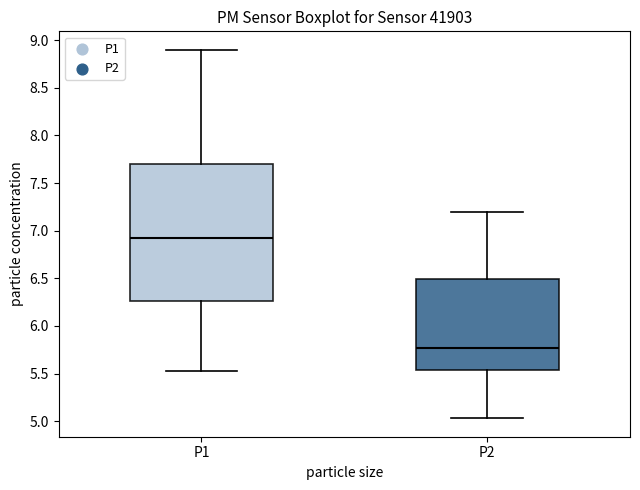

Reading left to right, transcribe this box plot: for each box, give where its median line is, the range the box spans, and where its two whiskers end, as read against the y-axis. The values are not printed on the chart, so give them approximately, as read against the axis.

P1: median 6.95, box 6.25 to 7.70, whiskers 5.55 to 8.90
P2: median 5.75, box 5.55 to 6.50, whiskers 5.05 to 7.20